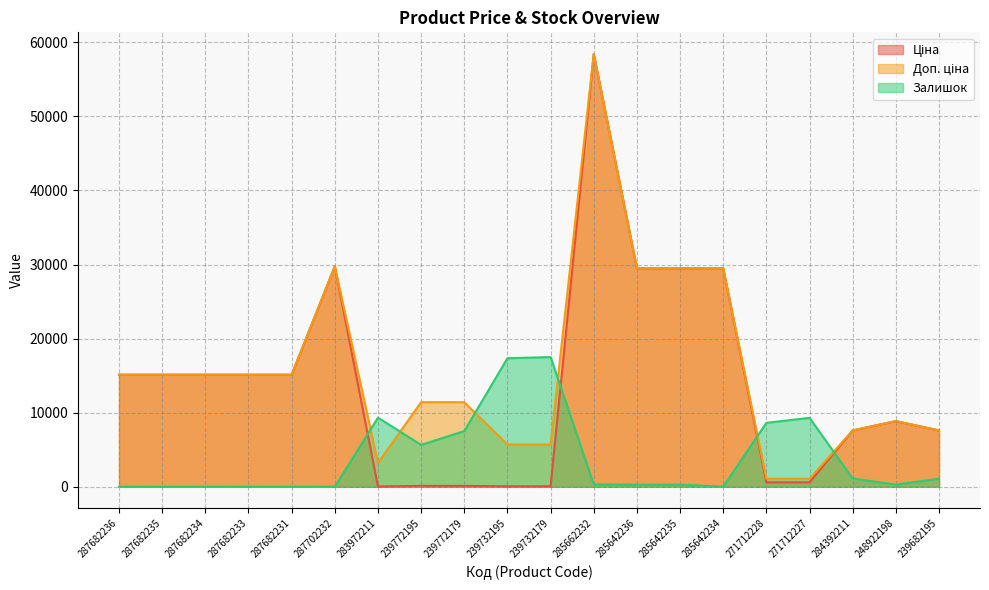

Does the chart have visible grid lines?

Yes